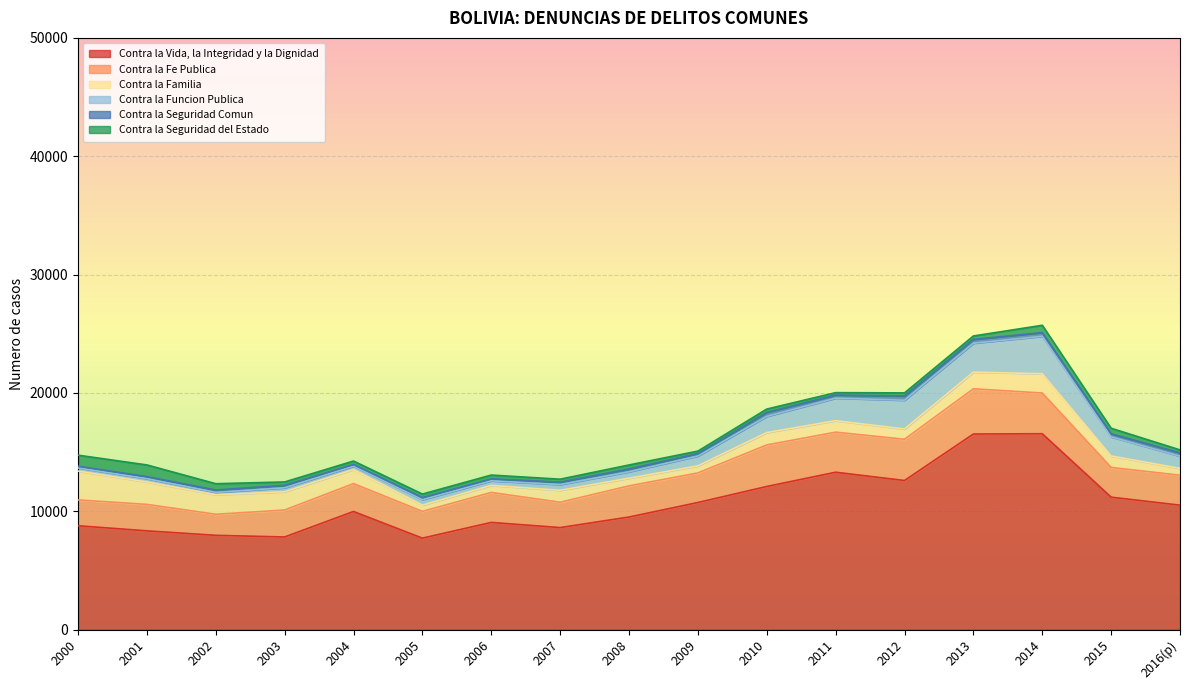

The value of Contra la Vida, la Integridad y la Dignidad at 2012 is 12599. True or false?

True